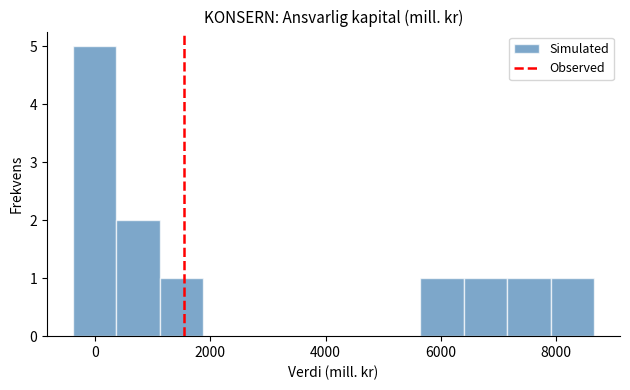

Read against the x-axis, roughly where is the centre of the tallest bar?

0